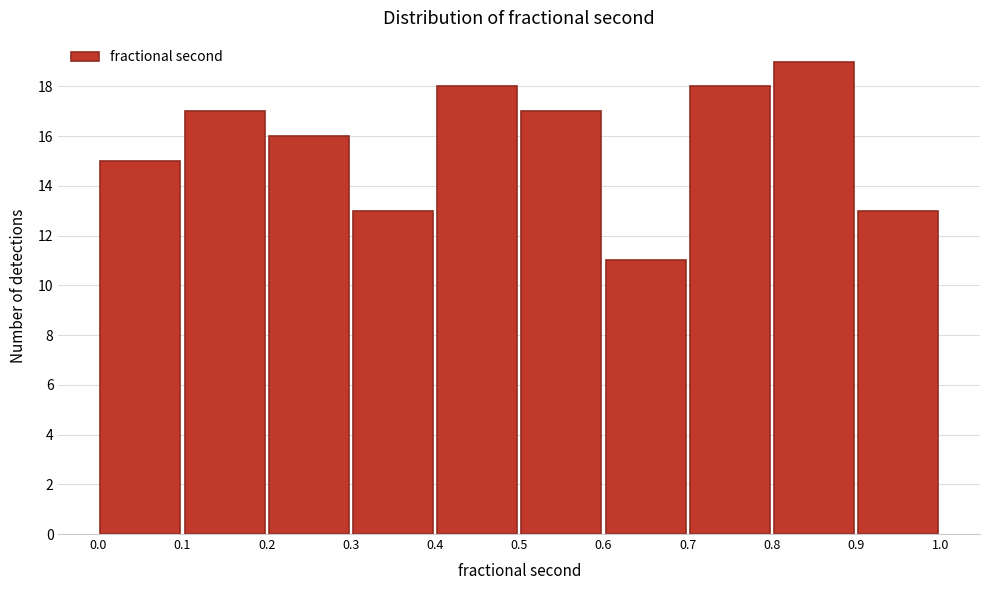

Reading left to right, transcribe this chart: for each bar, give the range it covers on the x-axis and its height. The values are not printed on the chart, so give them approximately, as read against the axis.

0.0 to 0.1: 15
0.1 to 0.2: 17
0.2 to 0.3: 16
0.3 to 0.4: 13
0.4 to 0.5: 18
0.5 to 0.6: 17
0.6 to 0.7: 11
0.7 to 0.8: 18
0.8 to 0.9: 19
0.9 to 1.0: 13